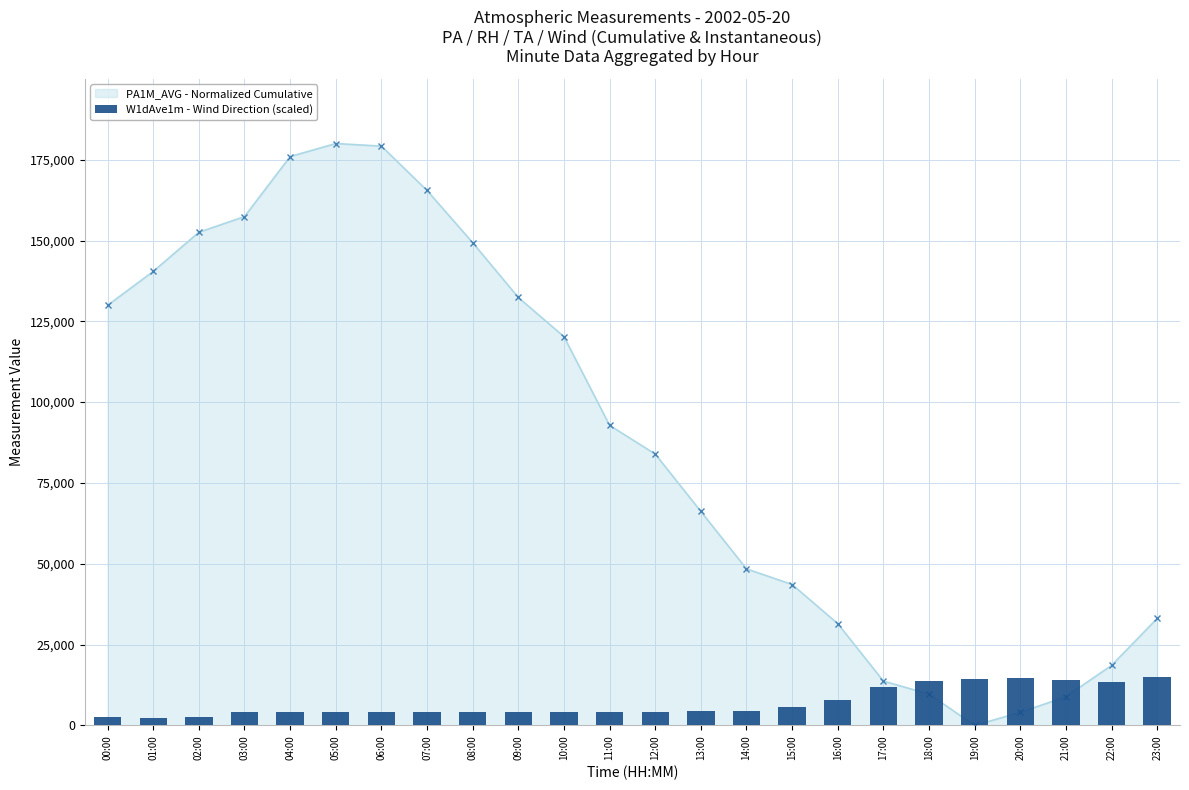

The chart shows a value of 14693.9 at 20:00. True or false?

True